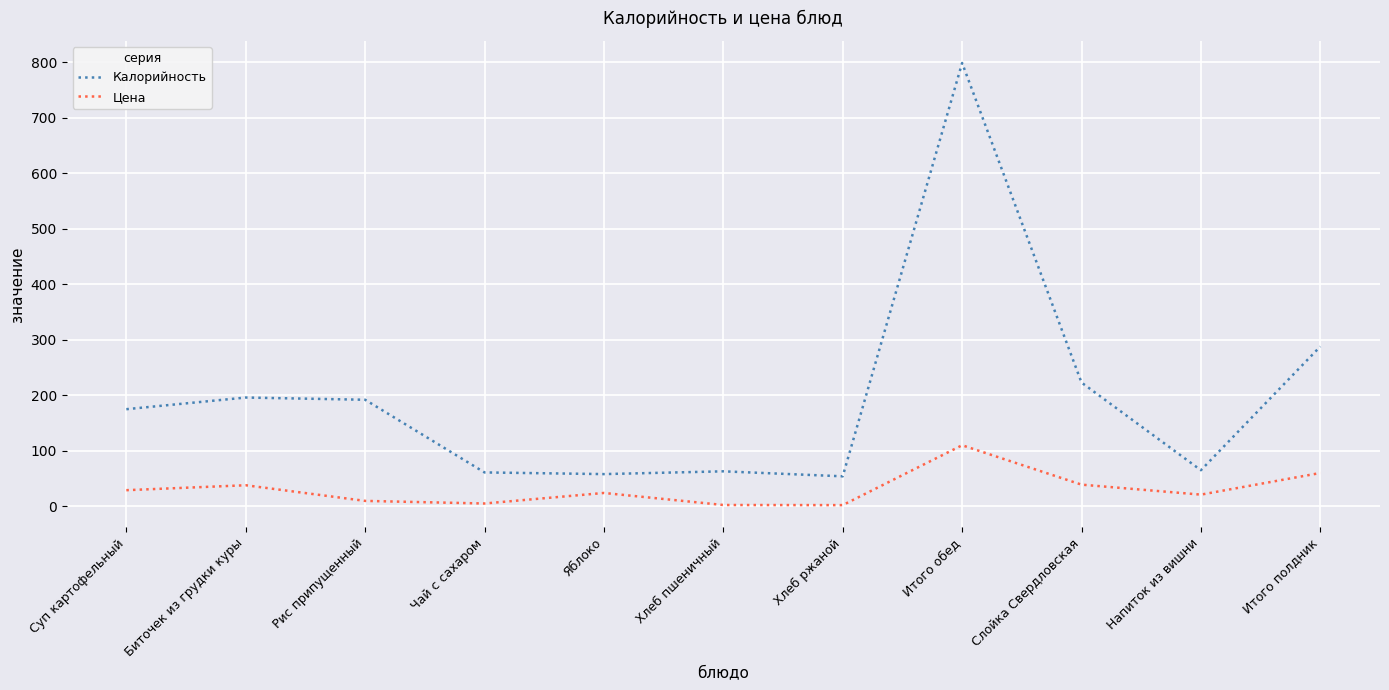

What is the average value of the Калорийность series?

197.6